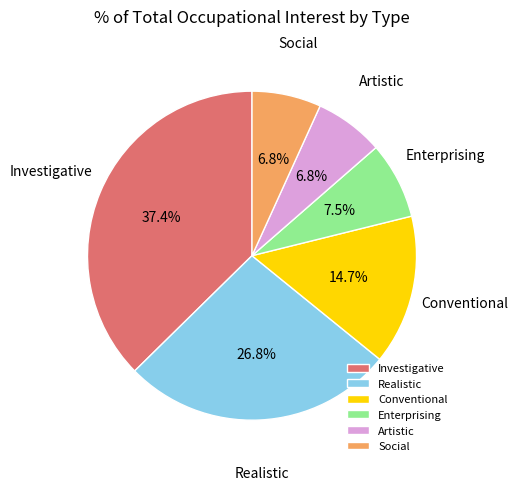

To the nearest percent, what is the difference between the Investigative and Social slice percentages?

31%